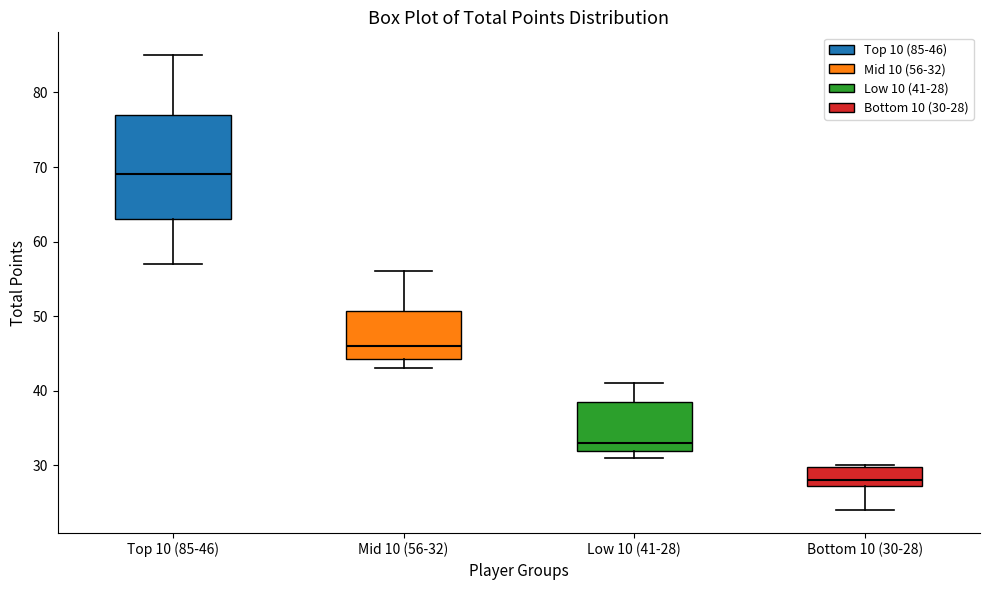

Which box's median line is the highest?

Top 10 (85-46)